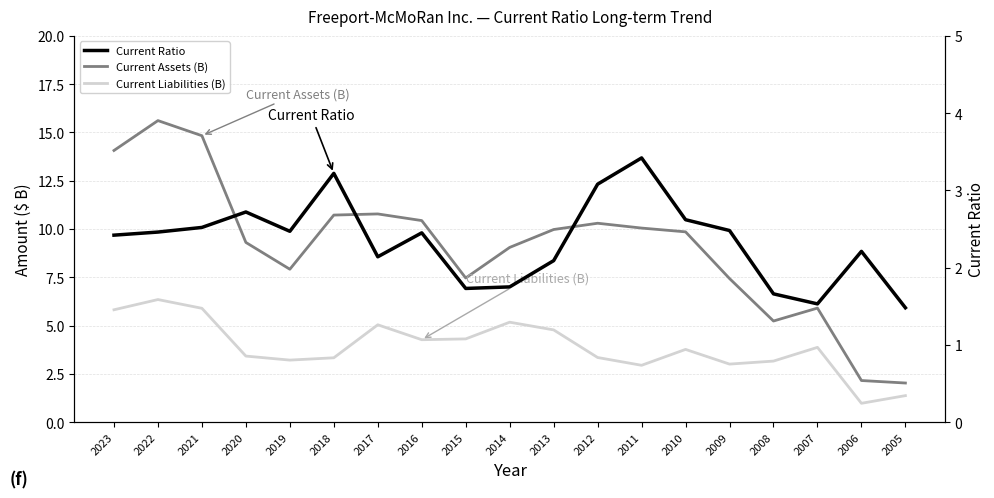

Which has a higher value, 2012 or 2007?

2012